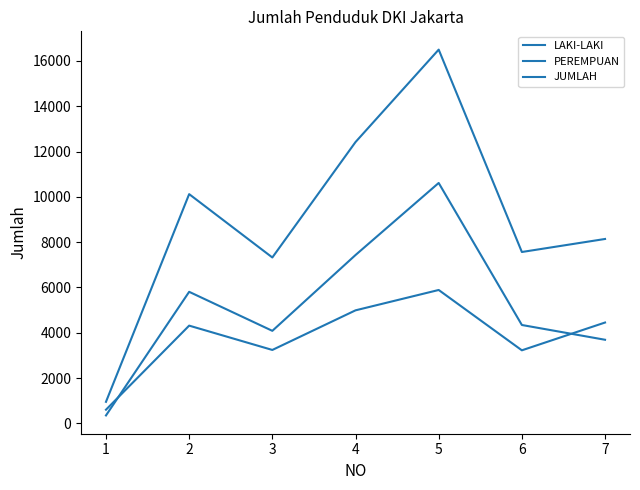

In PEREMPUAN, how many points are higher than both neighbors (excluding endpoints)?

2